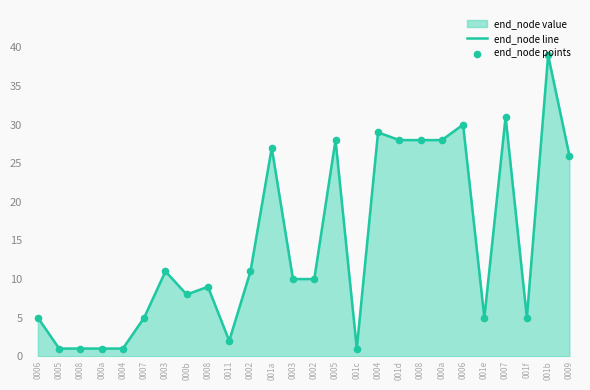

Which series reaches the maximum Y coordinate?

end_node line